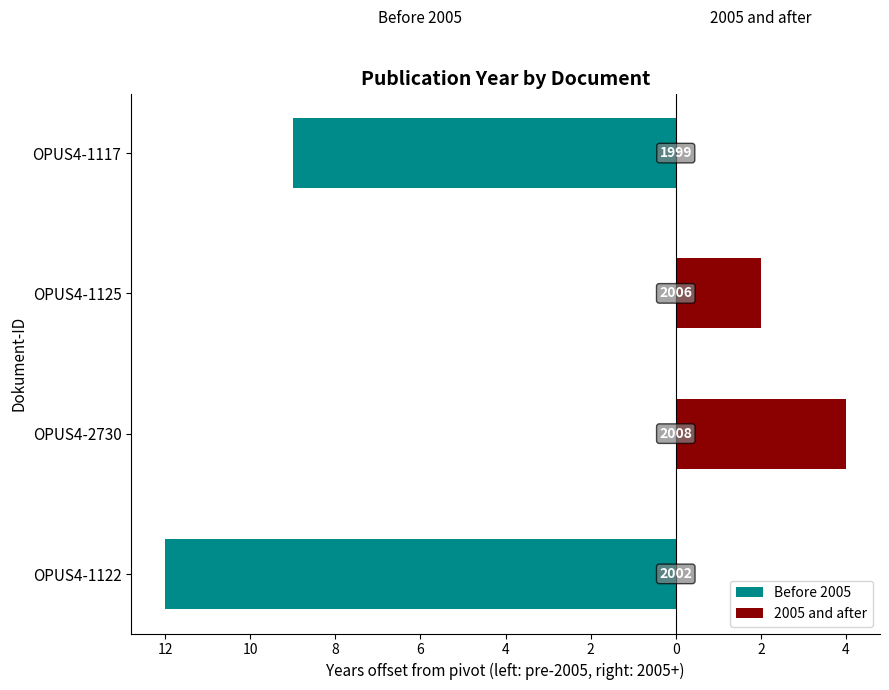

Between OPUS4-2730 and OPUS4-1117, which series saw the biggest shift?

Before 2005